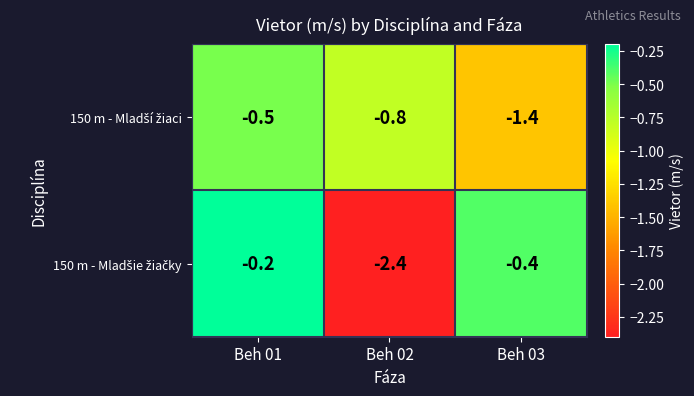

What is the smallest value displayed?

-2.4